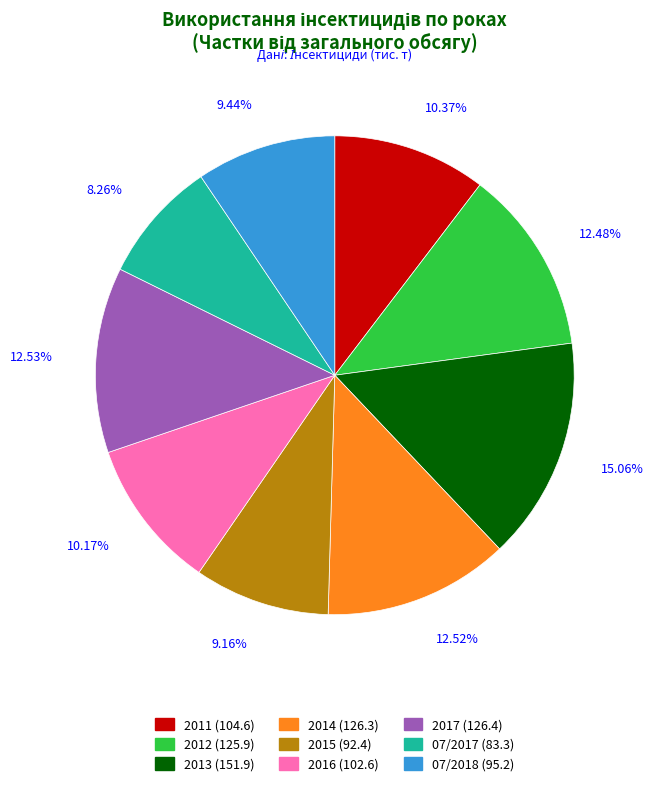

What percentage do 2016 and 2012 together represent?

22.7%